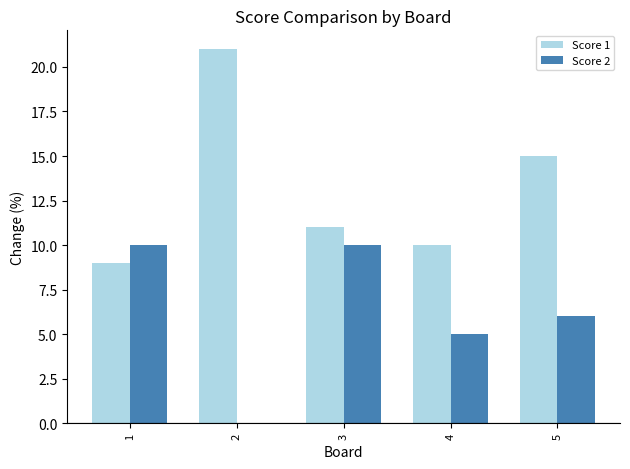

Which category has the highest value across all series?

2